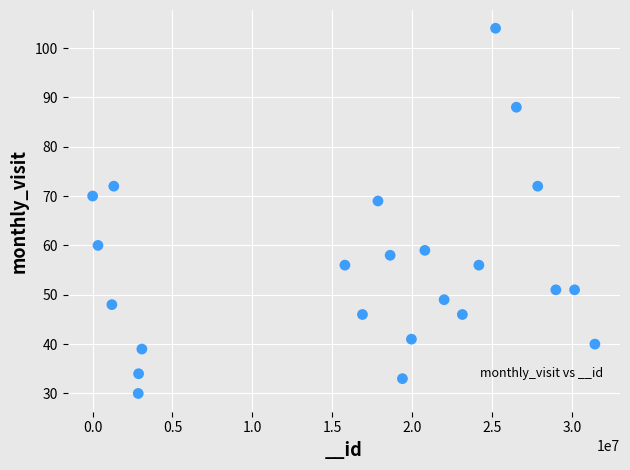

What is the range of Y values (max minus min)?

74